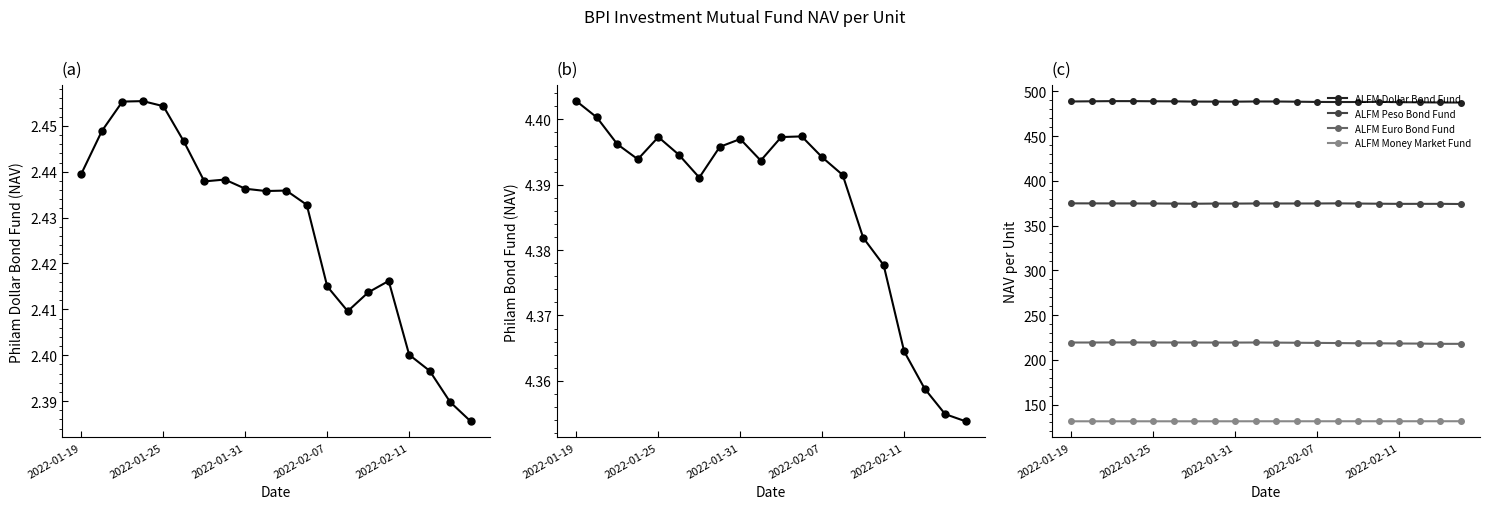

True or false: Philam Bond Fund and ALFM Money Market Fund cross at least once.

False